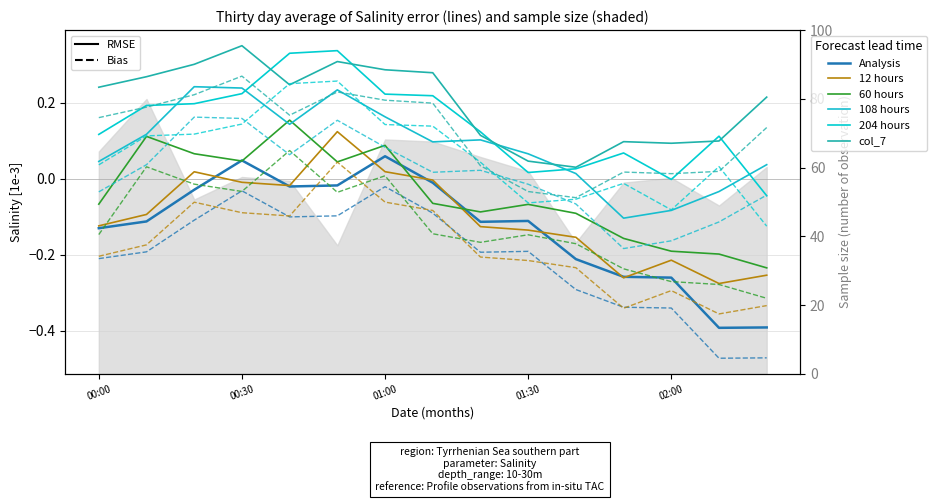

True or false: Analysis has a value of -0.2 at 02:00.

False